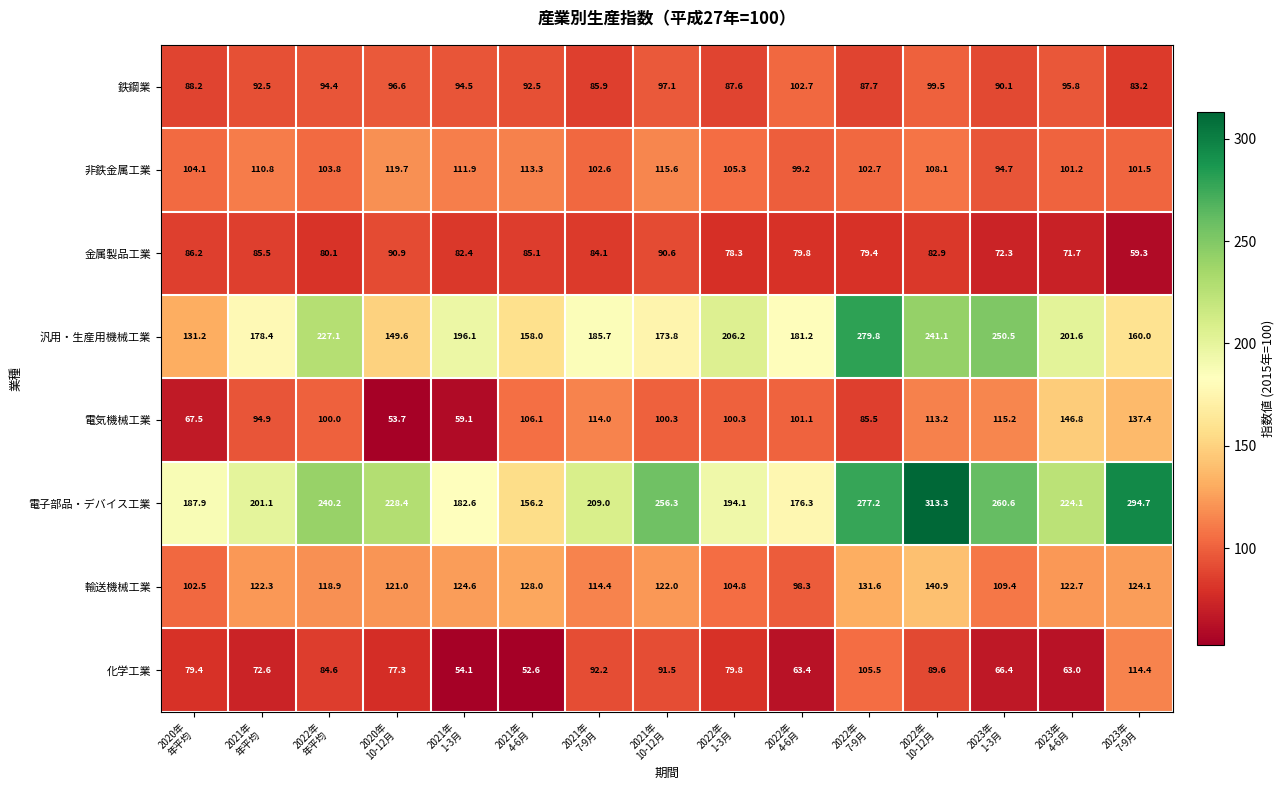

Which series has the largest range (max minus min)?

電子部品・デバイス工業